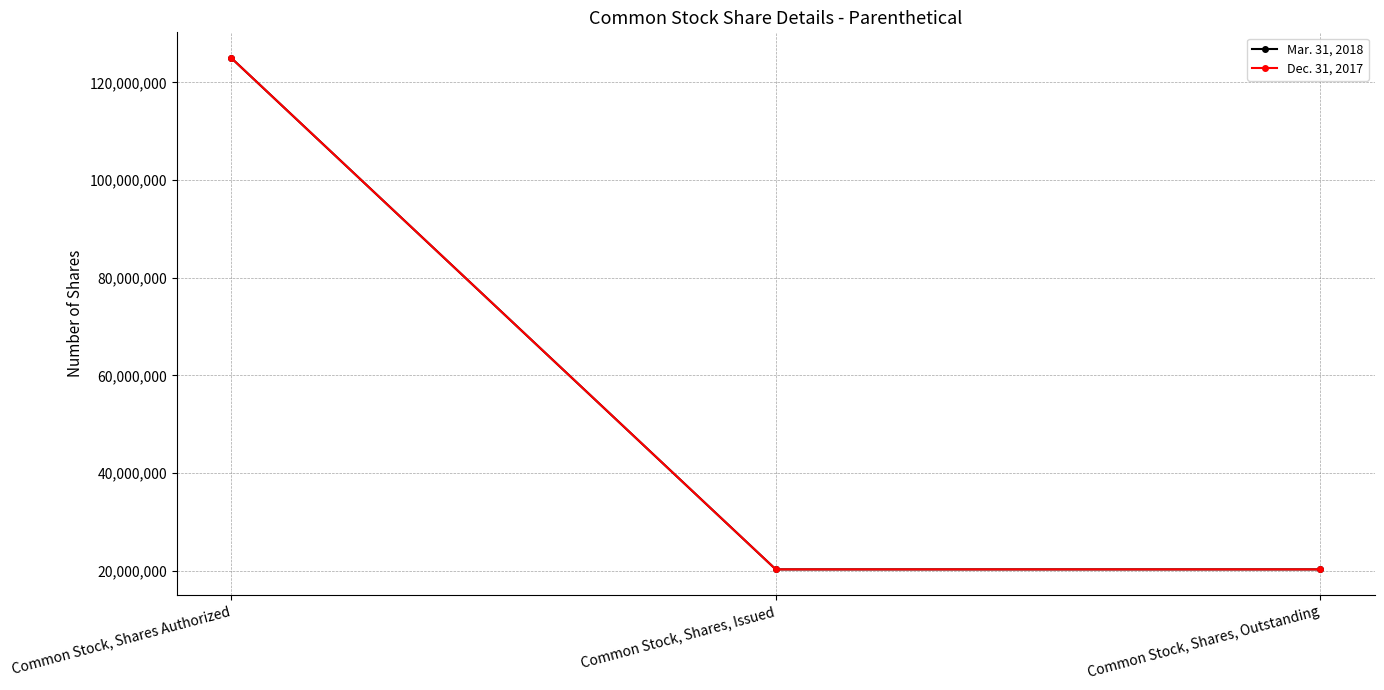

Does the chart have visible grid lines?

Yes